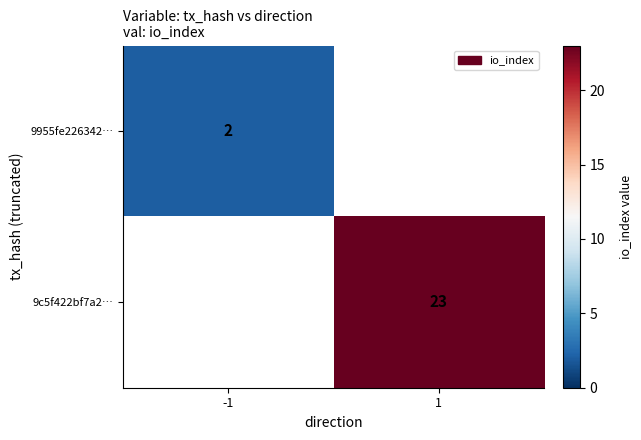

The value of 9955fe226342… at -1 is 2. True or false?

True